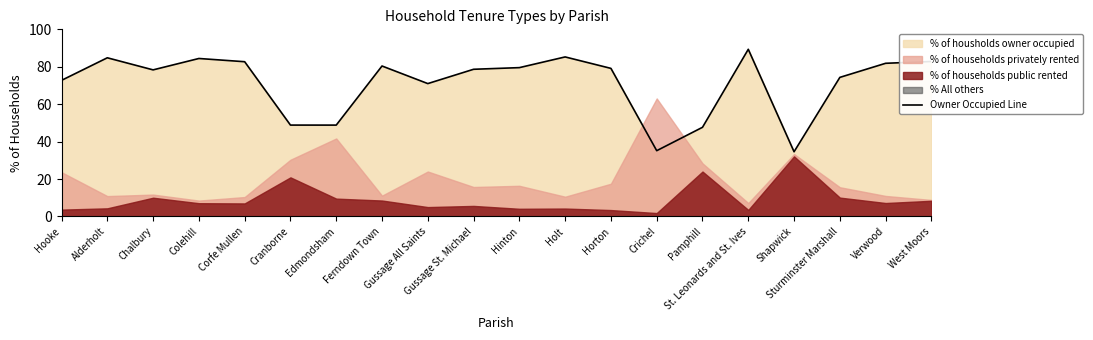

What is the change in value from Alderholt to Corfe Mullen?

-2.1